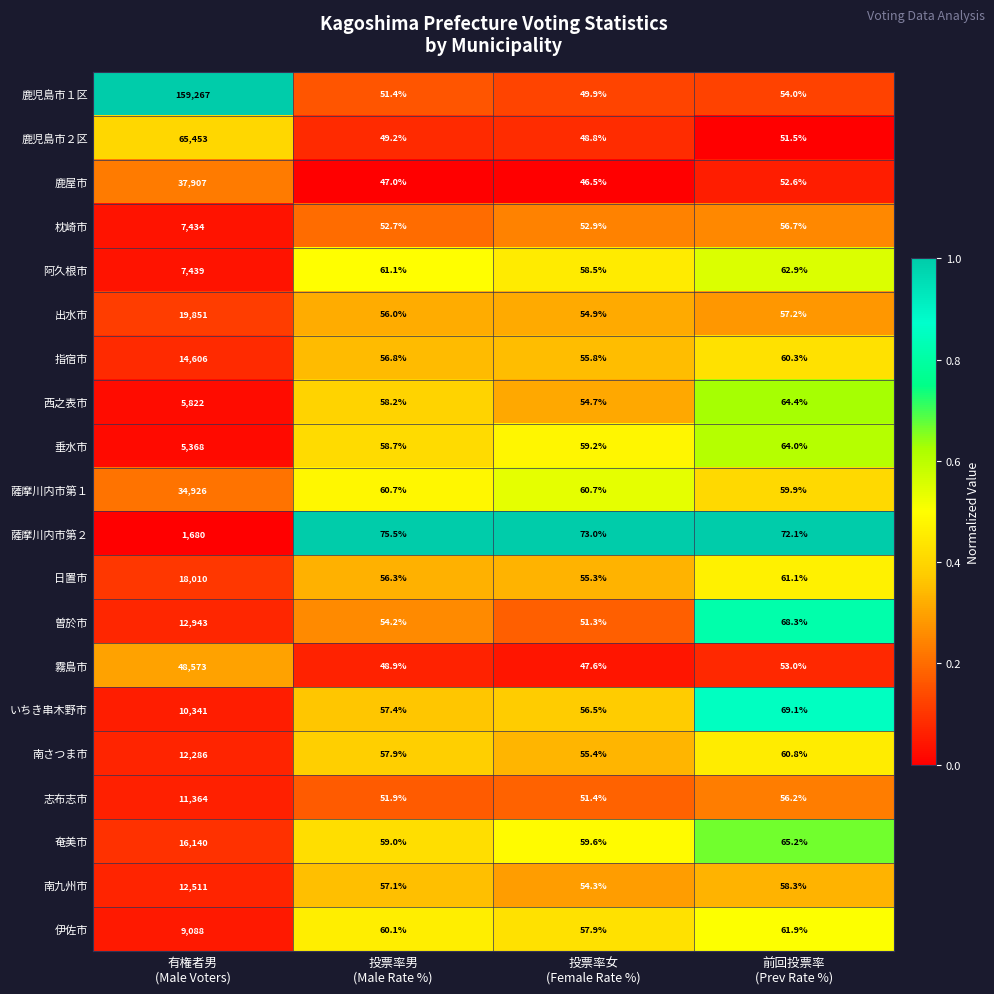

What is the lowest value of the 鹿児島市２区 series?

48.8